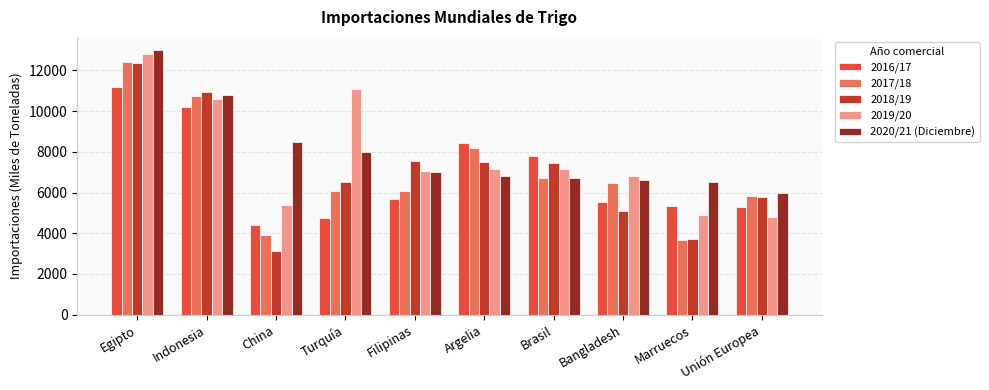

Is it true that 2016/17 equals 3364 at Filipinas?

False